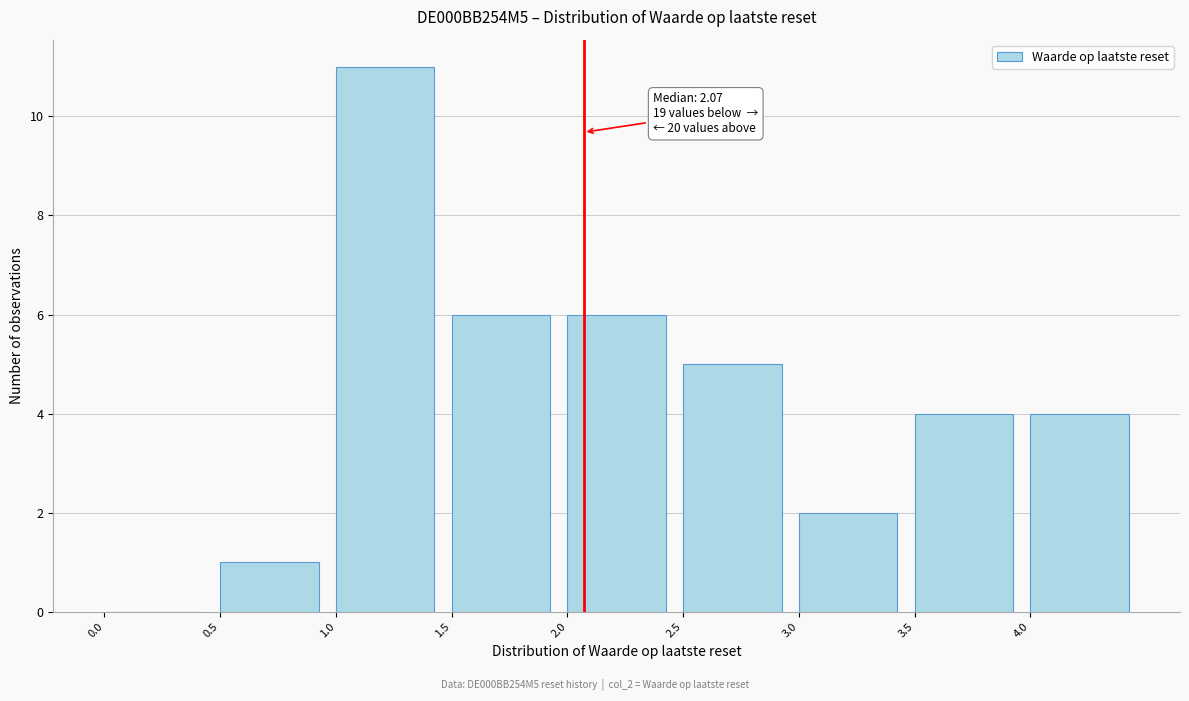

Over which range of the x-axis is the bar tallest?

1.0 to 1.5